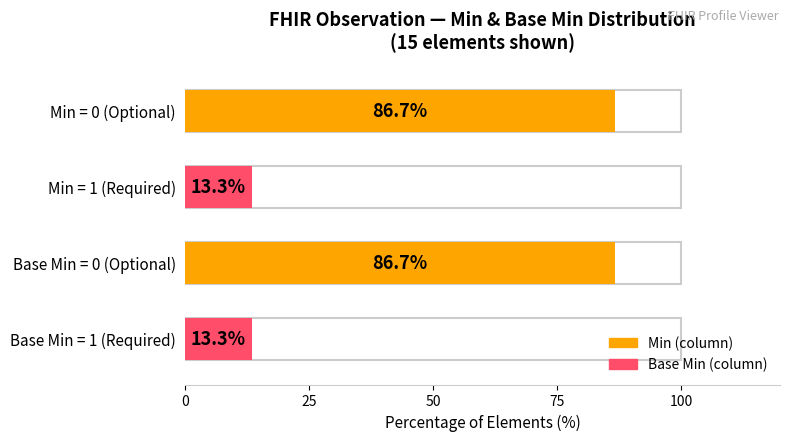

Rank the series by their maximum value, from highest to lowest.

Min, Base Min